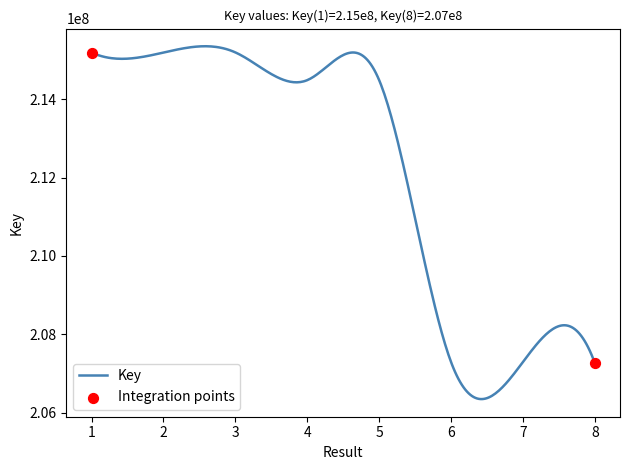

What is the difference between the maximum and minimum values?

8998459.1